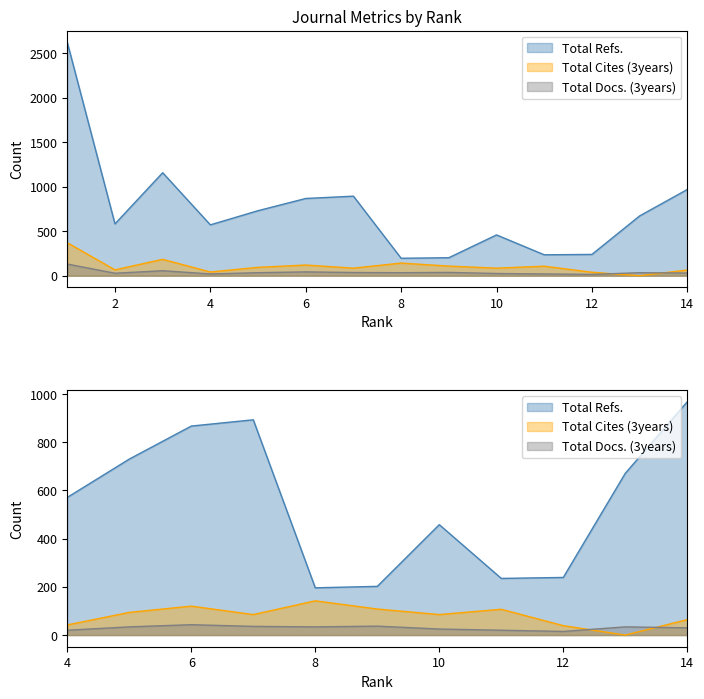

Read the Total Refs. value at 10.

458